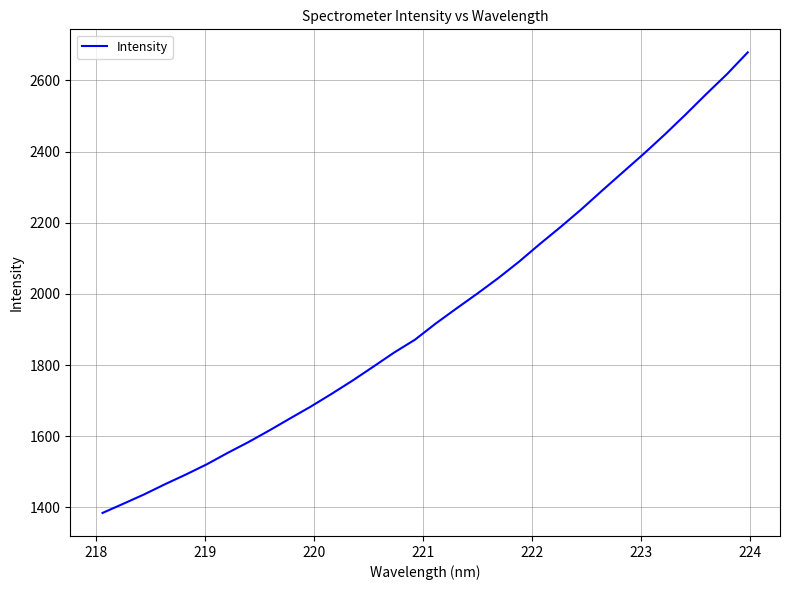

What is the minimum value shown in the chart?

1384.3